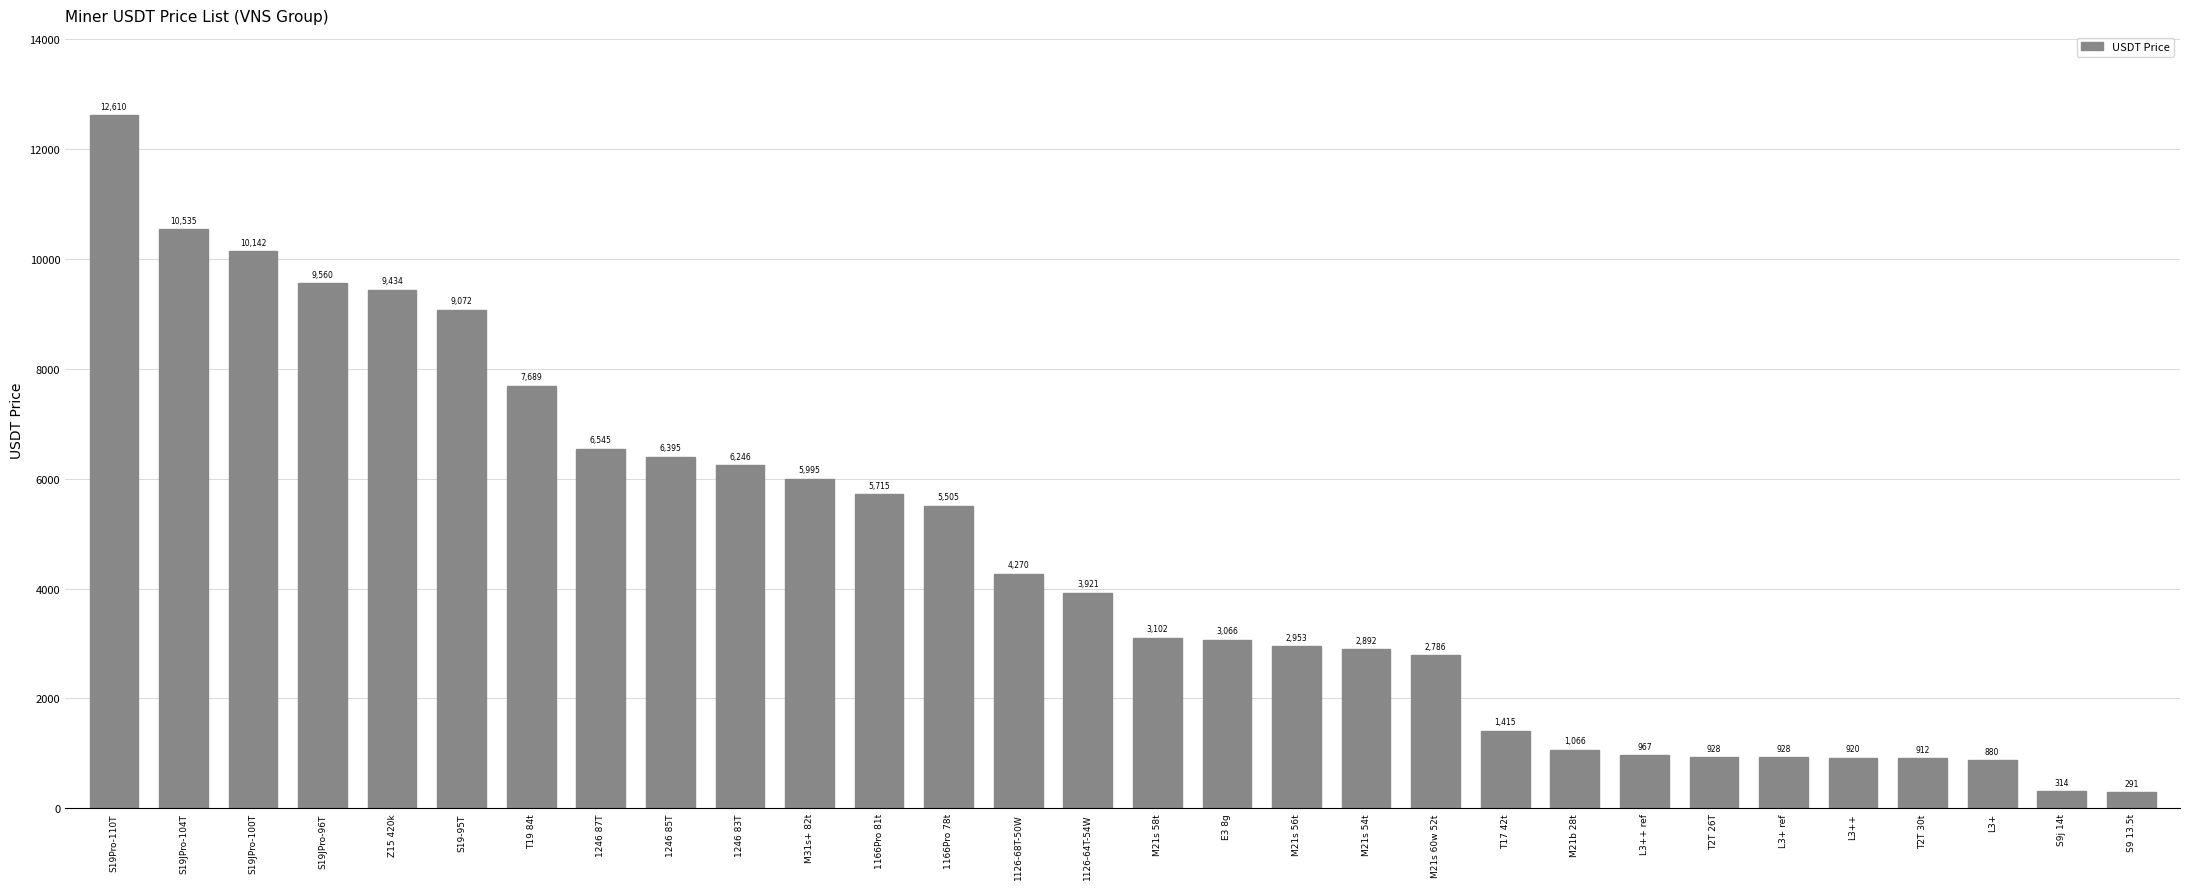

True or false: the data shows 3259.8 at T19 84t.

False